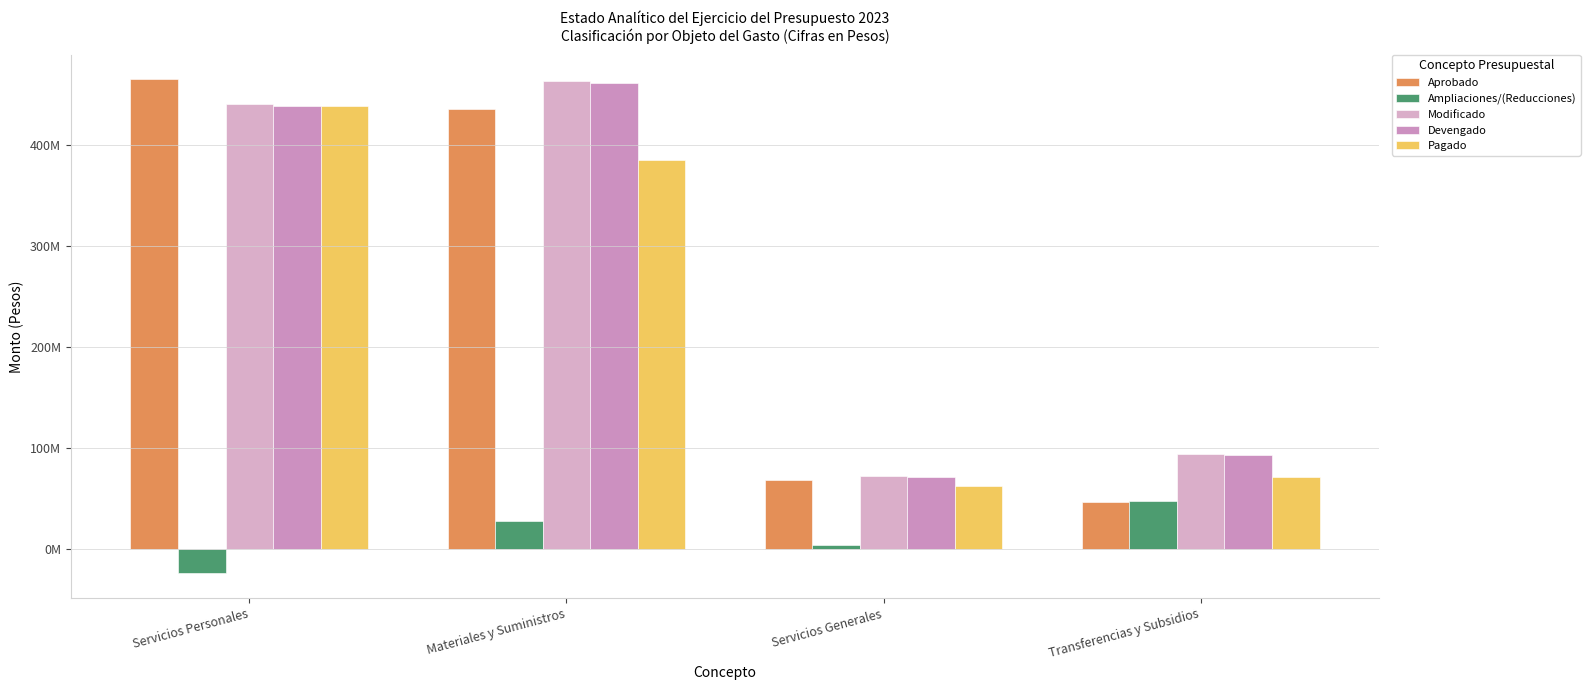

Which label corresponds to the smallest value in the chart?

Servicios Personales